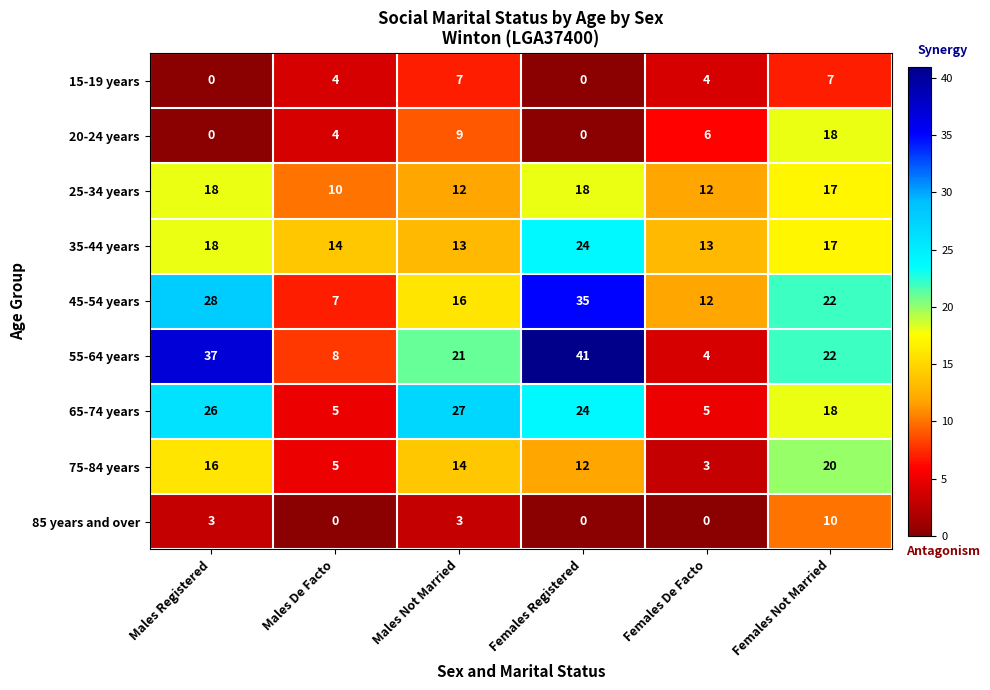

True or false: 65-74 years has a value of 5 at Males De Facto.

True